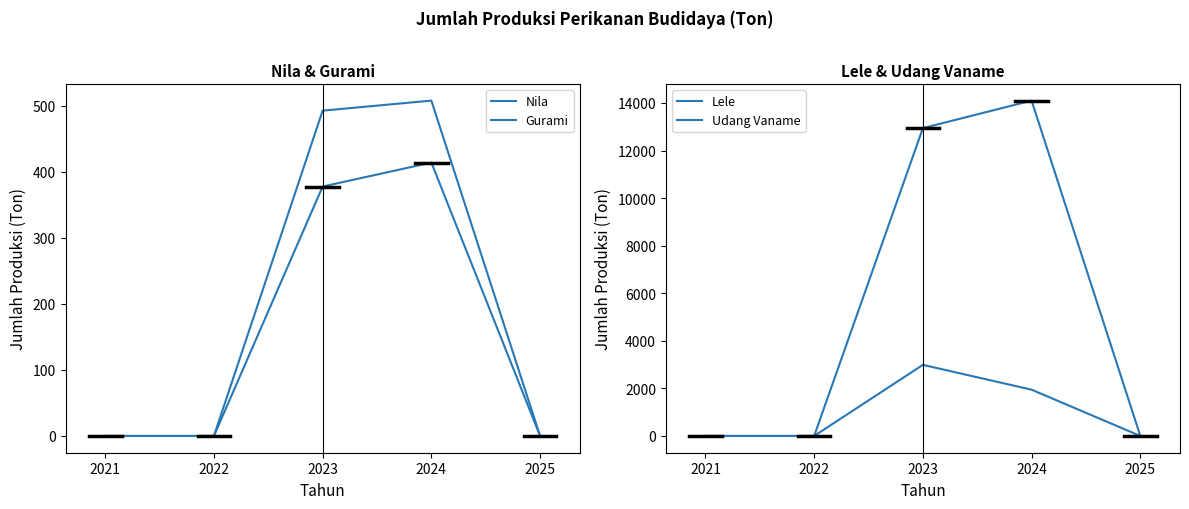

List the series in order of their peak value, highest first.

Lele, Udang Vaname, Gurami, Nila